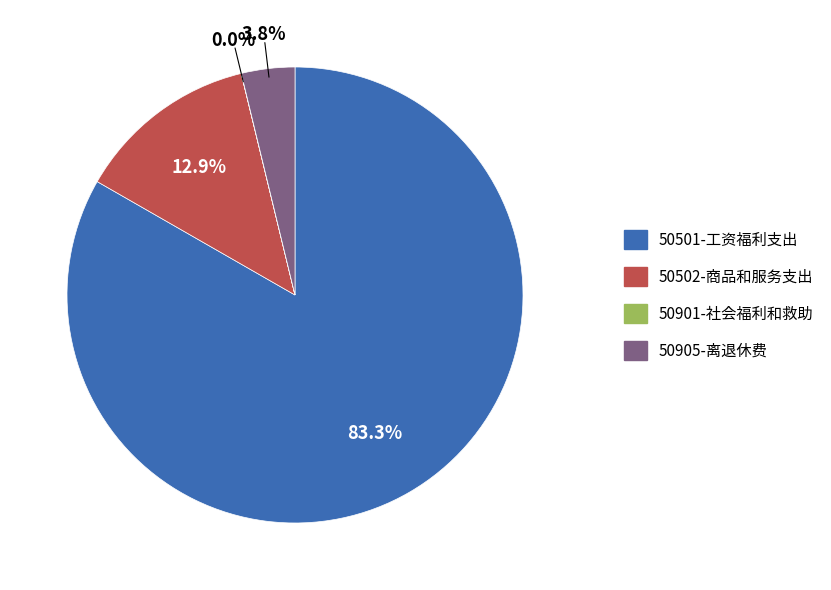

Which category accounts for the majority?

50501-工资福利支出